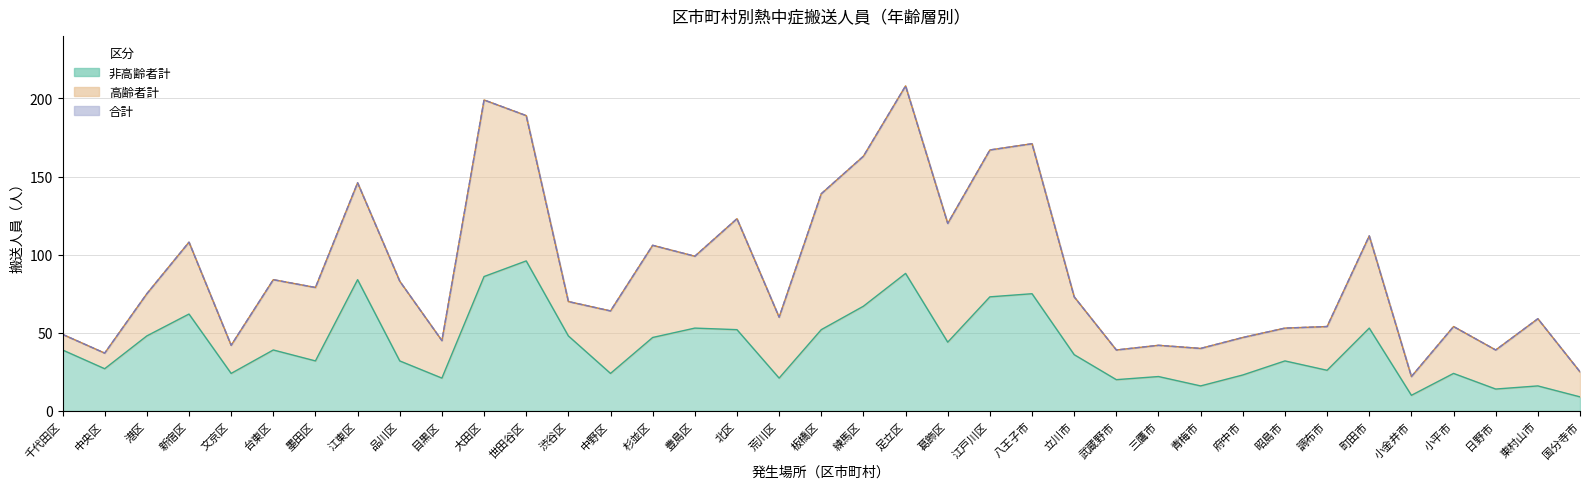

At which label is 合計 closest to 115?

町田市